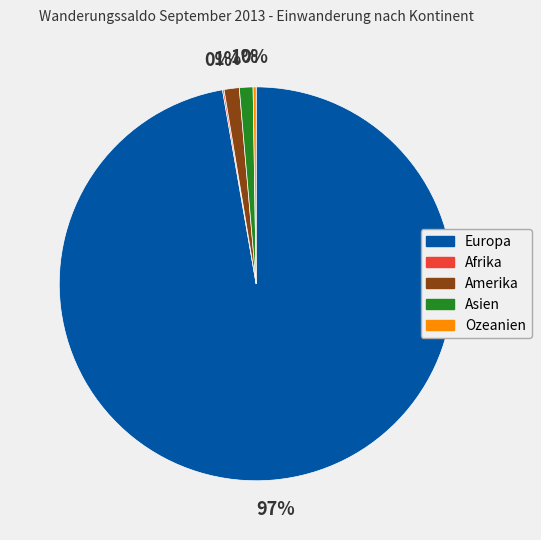

What is the largest slice in the pie chart?

Europa